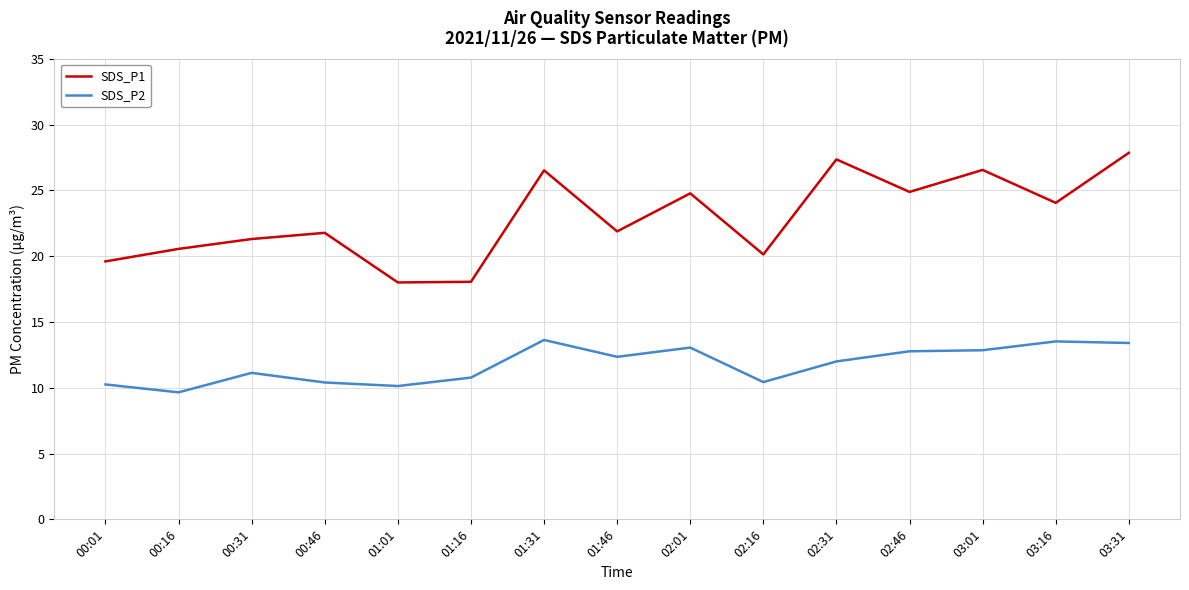

True or false: SDS_P2 has a value of 10.4 at 02:16.

True